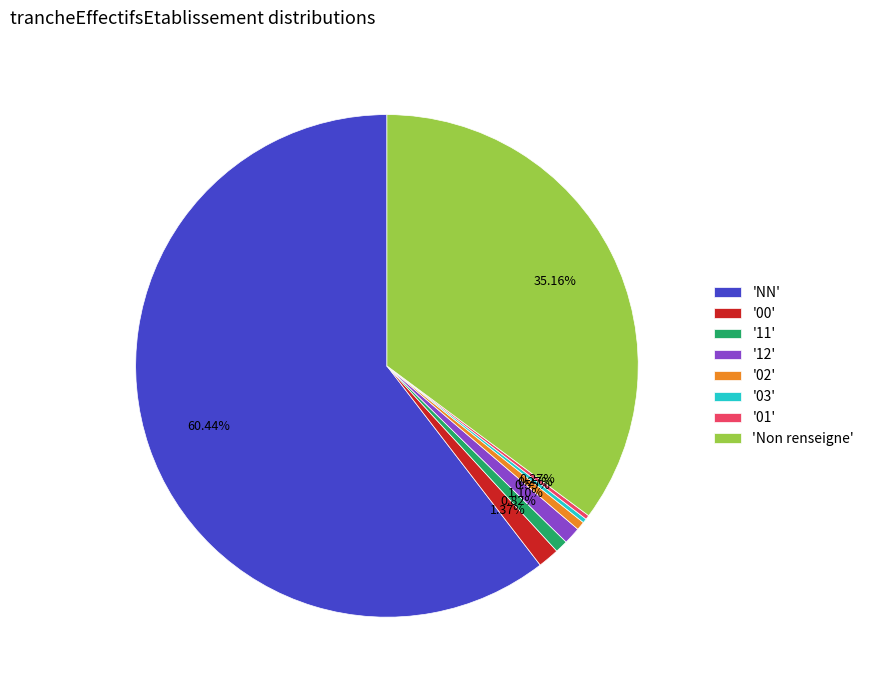

Is there any slice that represents more than half of the pie?

Yes